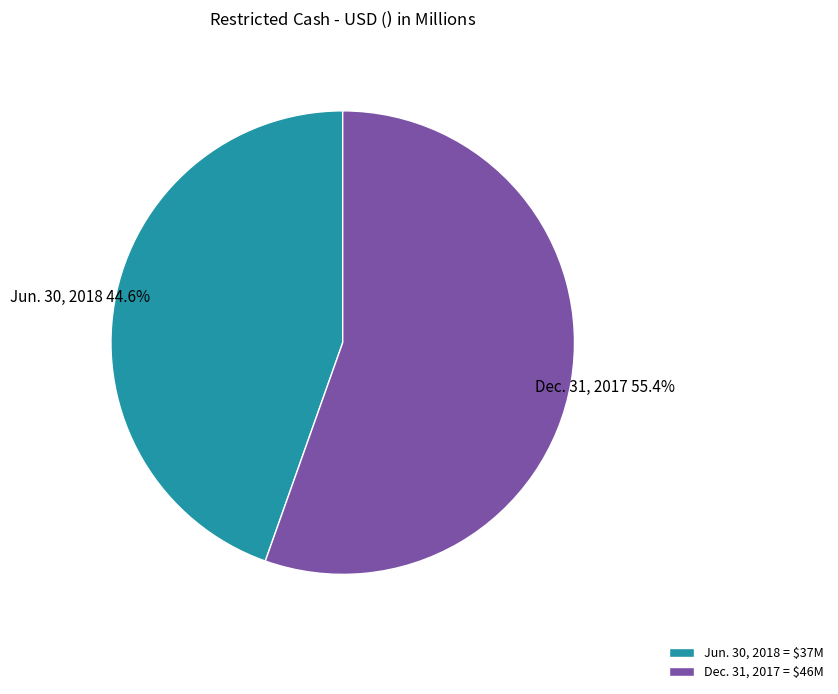

How many segments does this pie chart have?

2